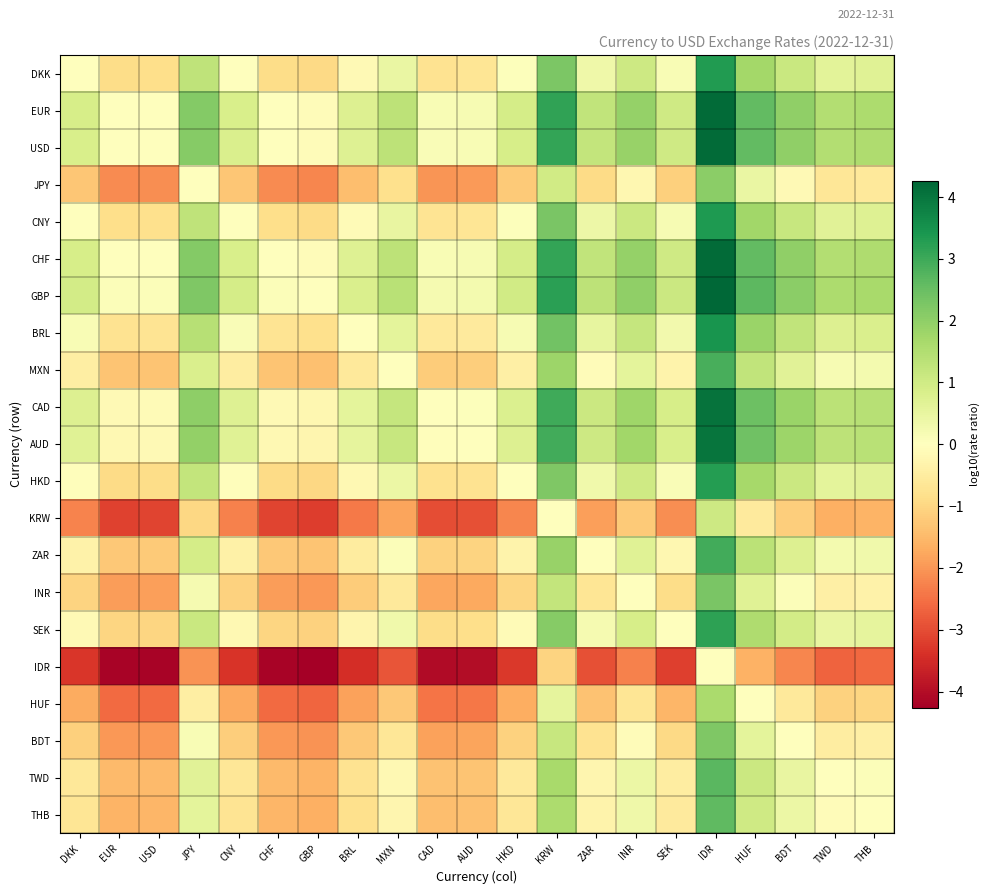

Between SEK and USD, which is larger?

SEK